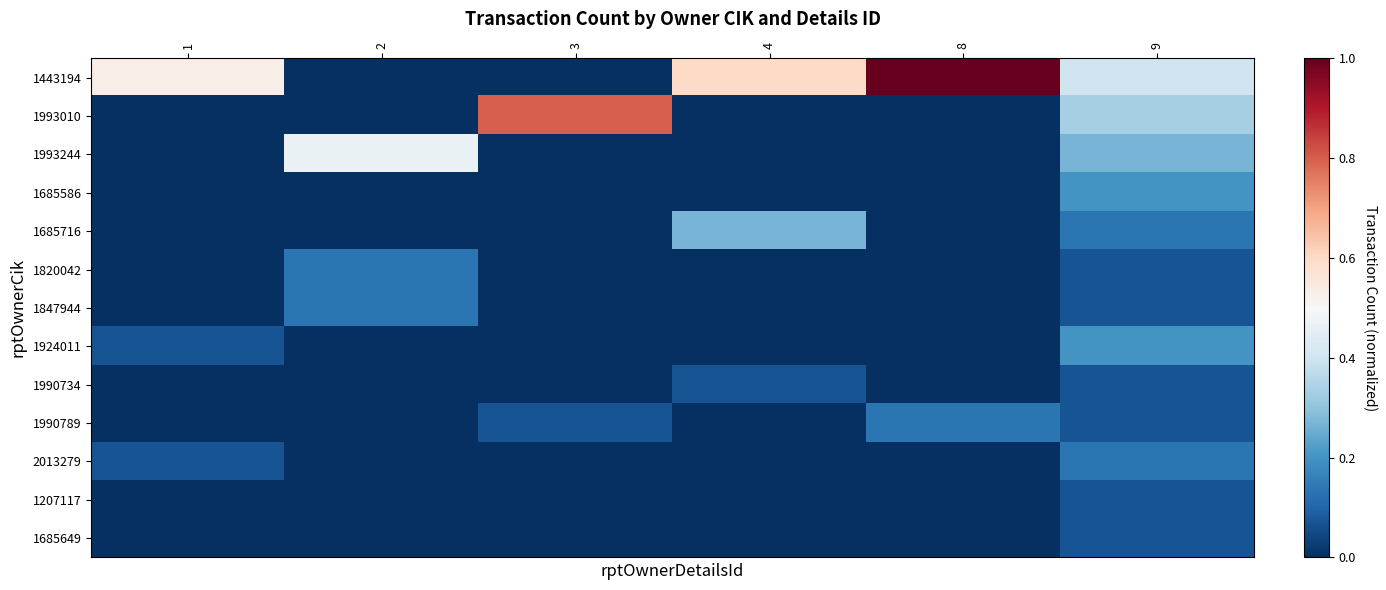

Reading left to right, extract all data points from this chart.

1443194: 1=0.5	2=0.0	3=0.0	4=0.6	8=1.0	9=0.4
1993010: 1=0.0	2=0.0	3=0.8	4=0.0	8=0.0	9=0.3
1993244: 1=0.0	2=0.5	3=0.0	4=0.0	8=0.0	9=0.3
1685586: 1=0.0	2=0.0	3=0.0	4=0.0	8=0.0	9=0.2
1685716: 1=0.0	2=0.0	3=0.0	4=0.3	8=0.0	9=0.1
1820042: 1=0.0	2=0.1	3=0.0	4=0.0	8=0.0	9=0.1
1847944: 1=0.0	2=0.1	3=0.0	4=0.0	8=0.0	9=0.1
1924011: 1=0.1	2=0.0	3=0.0	4=0.0	8=0.0	9=0.2
1990734: 1=0.0	2=0.0	3=0.0	4=0.1	8=0.0	9=0.1
1990789: 1=0.0	2=0.0	3=0.1	4=0.0	8=0.1	9=0.1
2013279: 1=0.1	2=0.0	3=0.0	4=0.0	8=0.0	9=0.1
1207117: 1=0.0	2=0.0	3=0.0	4=0.0	8=0.0	9=0.1
1685649: 1=0.0	2=0.0	3=0.0	4=0.0	8=0.0	9=0.1